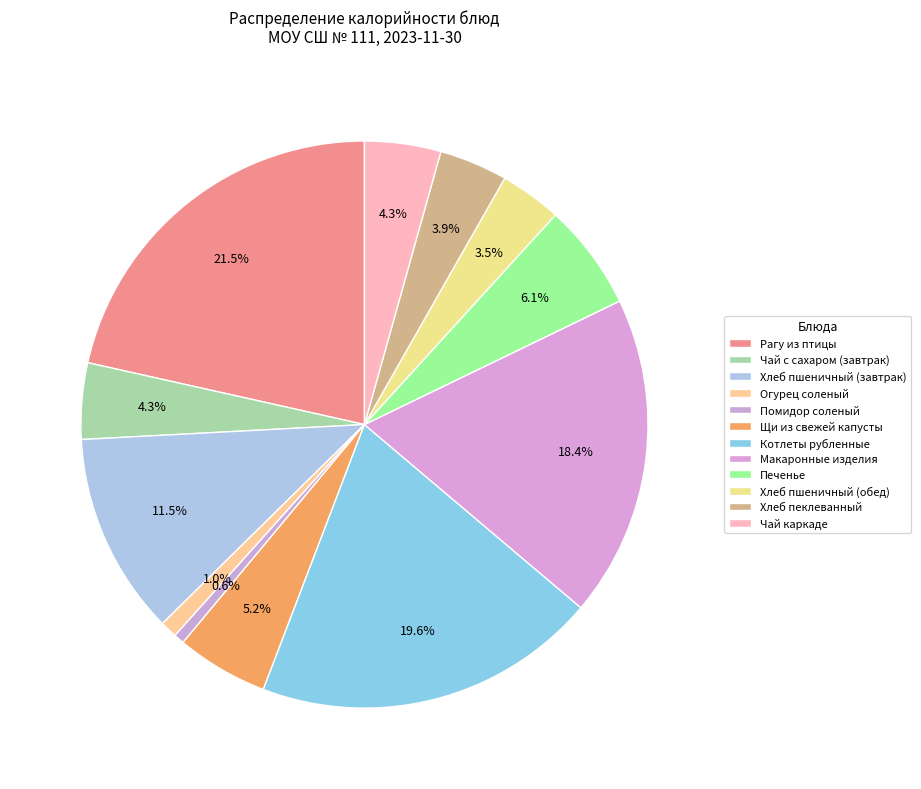

Is there a majority slice in this chart?

No